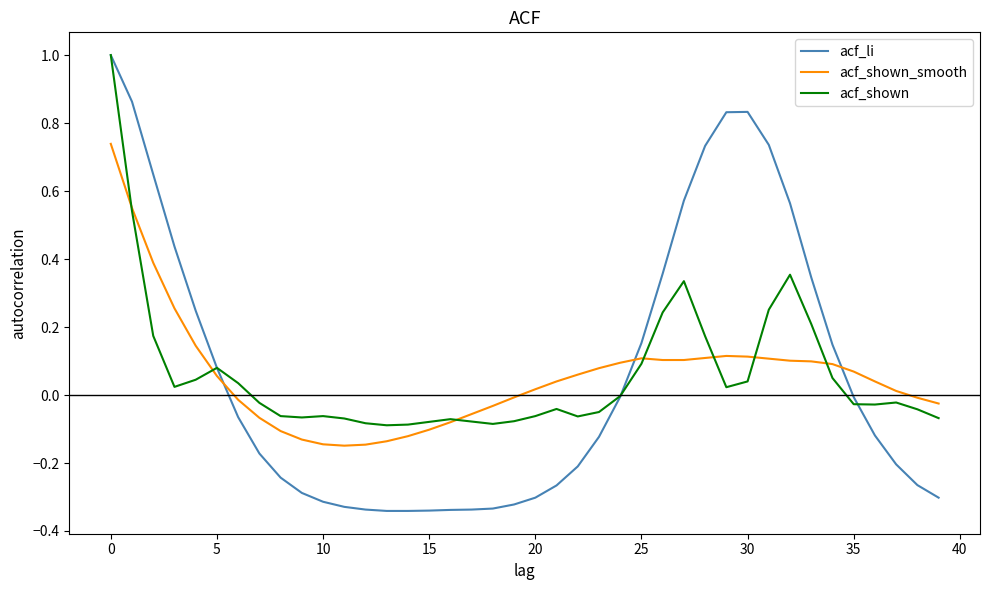

Which series has the widest spread of values?

acf_li